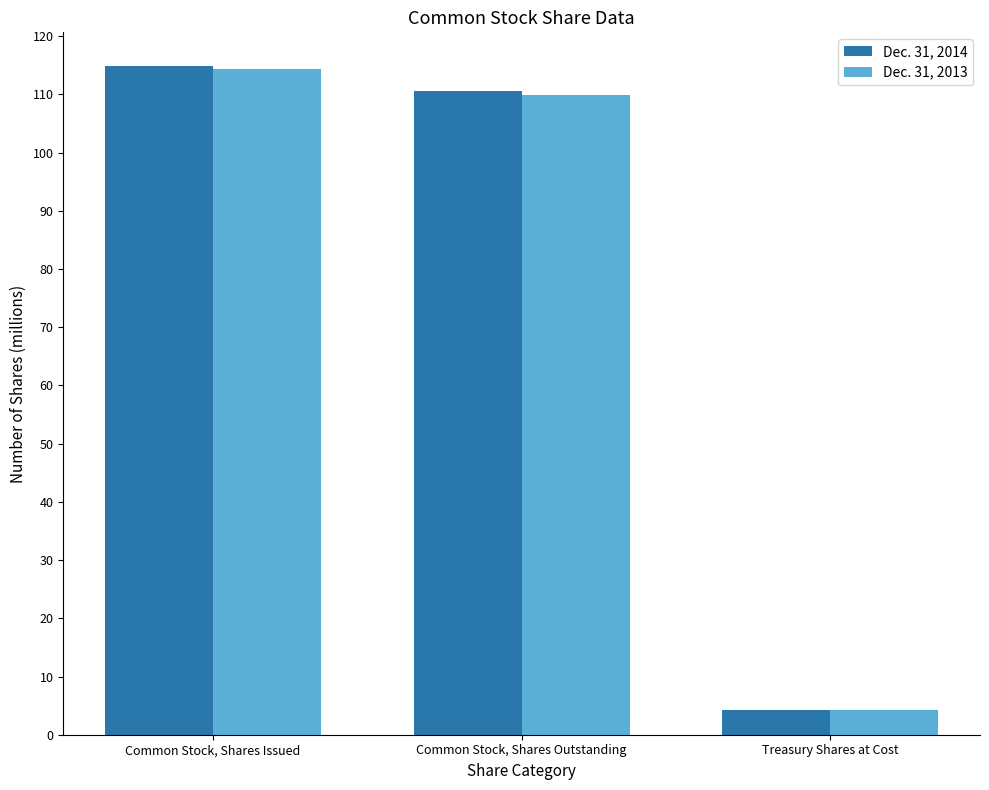

List the series in order of their overall mean, highest first.

Dec. 31, 2014, Dec. 31, 2013